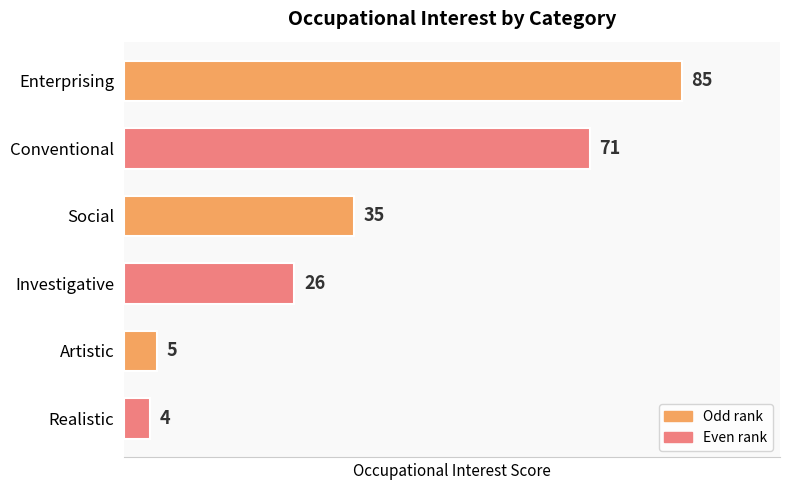

What is the maximum value shown in the chart?

85